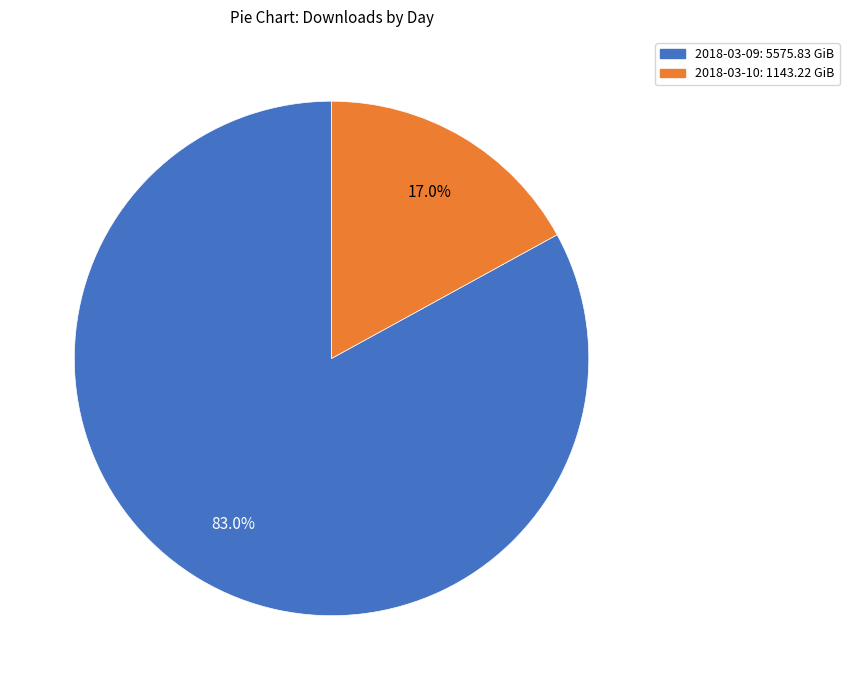

What percentage is NOT represented by 2018-03-09?

17.0%